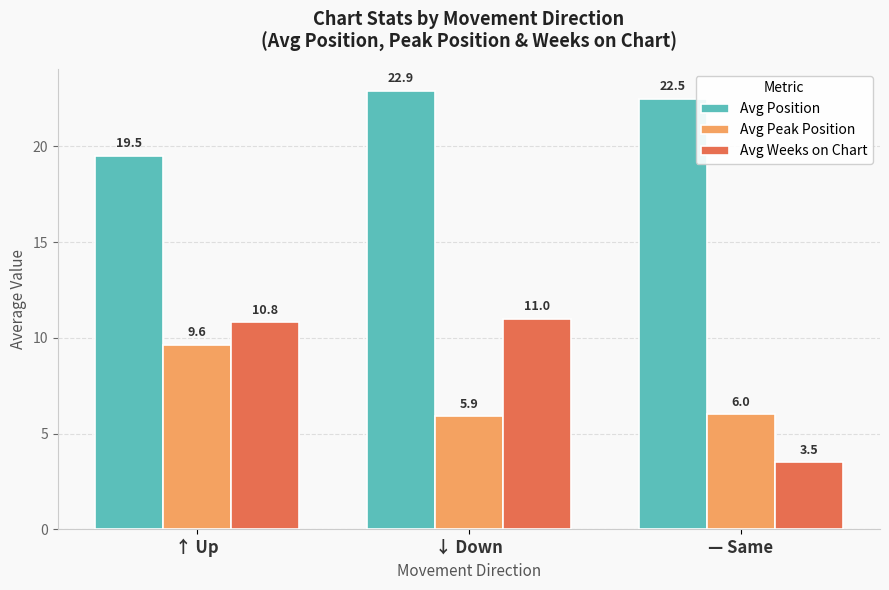

At which label does Avg Weeks on Chart reach its peak?

↓ Down